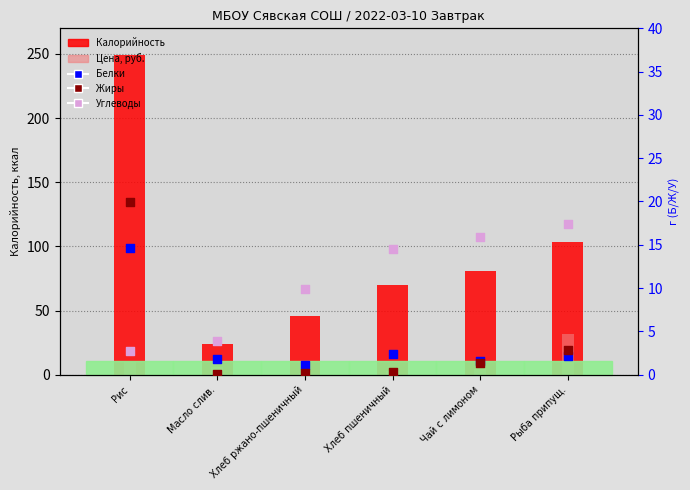

Which series contains the lowest Y value?

Жиры